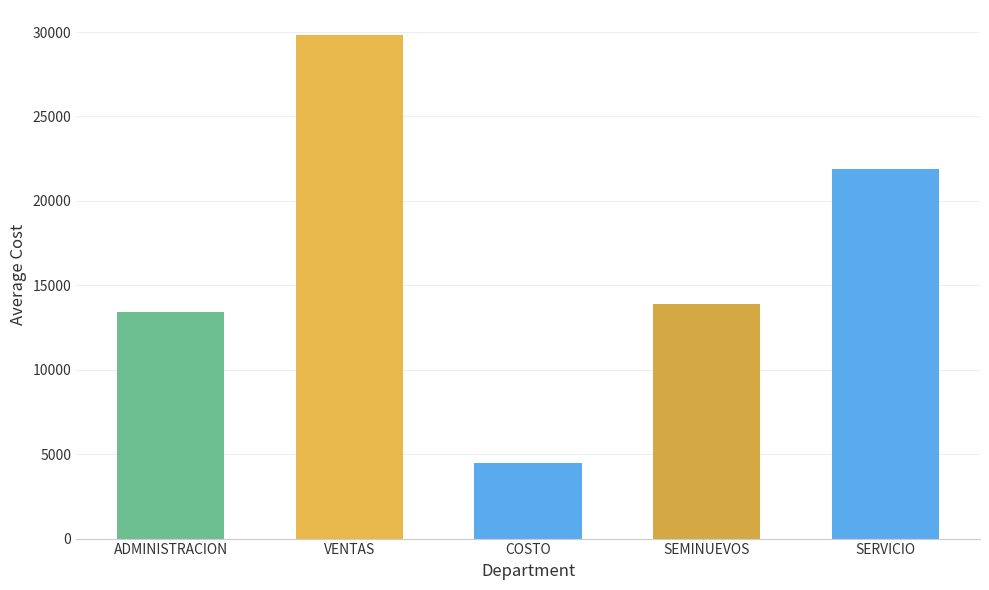

What is the difference between the values at COSTO and SEMINUEVOS?

9409.0